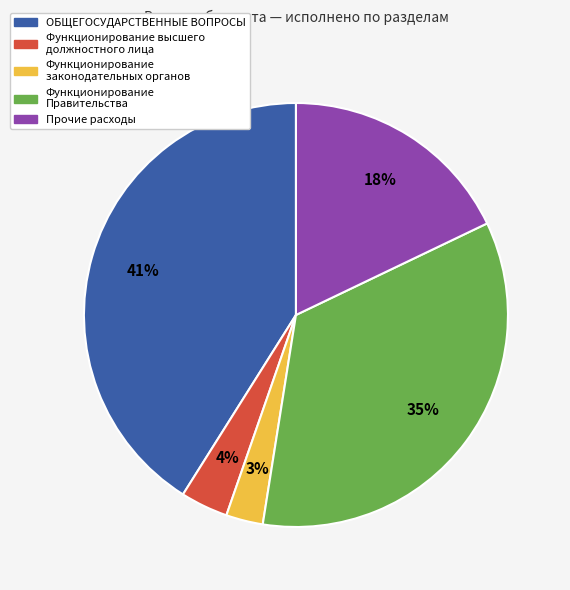

Does Функционирование законодательных органов represent more than half of the total?

No